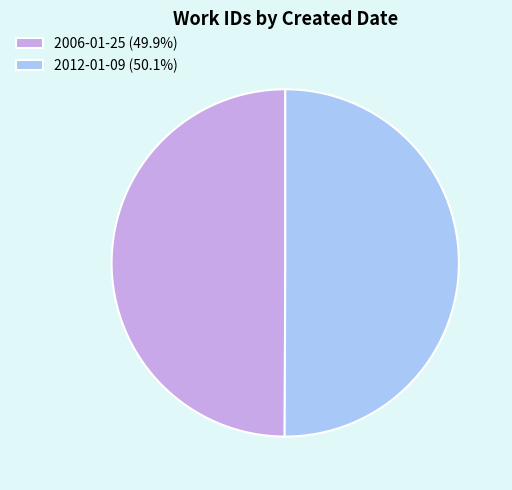

What is the ratio of the value at 2012-01-09 (50.1%) to the value at 2006-01-25 (49.9%)?

1.0